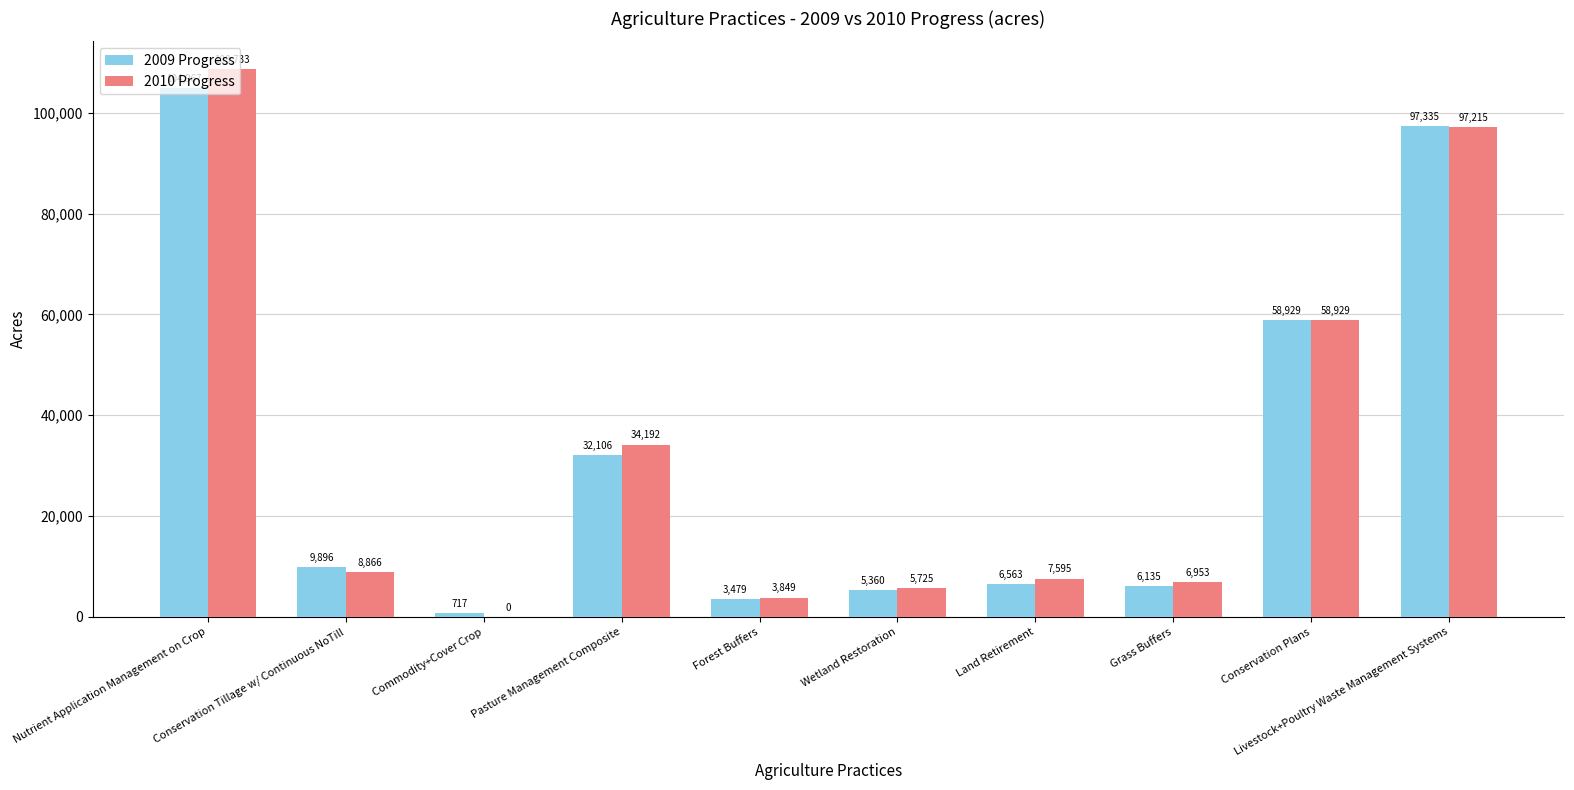

True or false: 2010 Progress has a value of 5724.8 at Wetland Restoration.

True